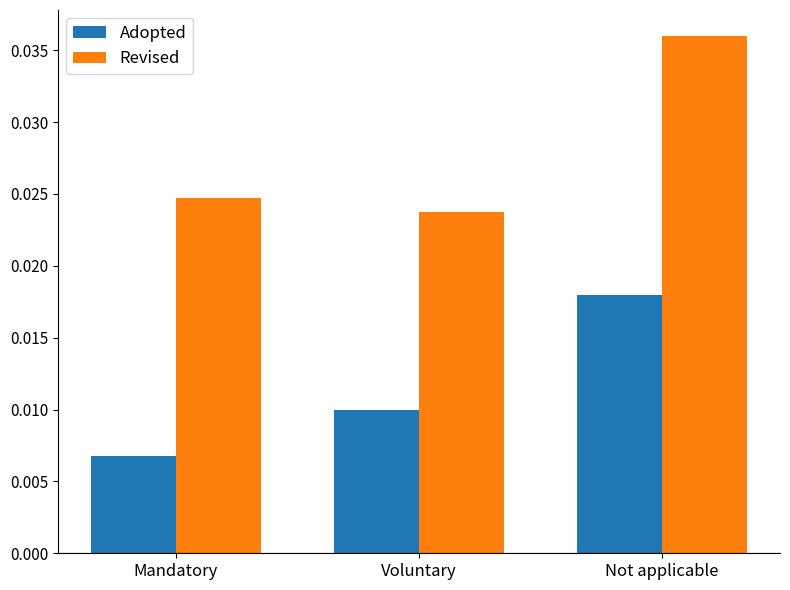

At which category is the sum across all series the highest?

Not applicable